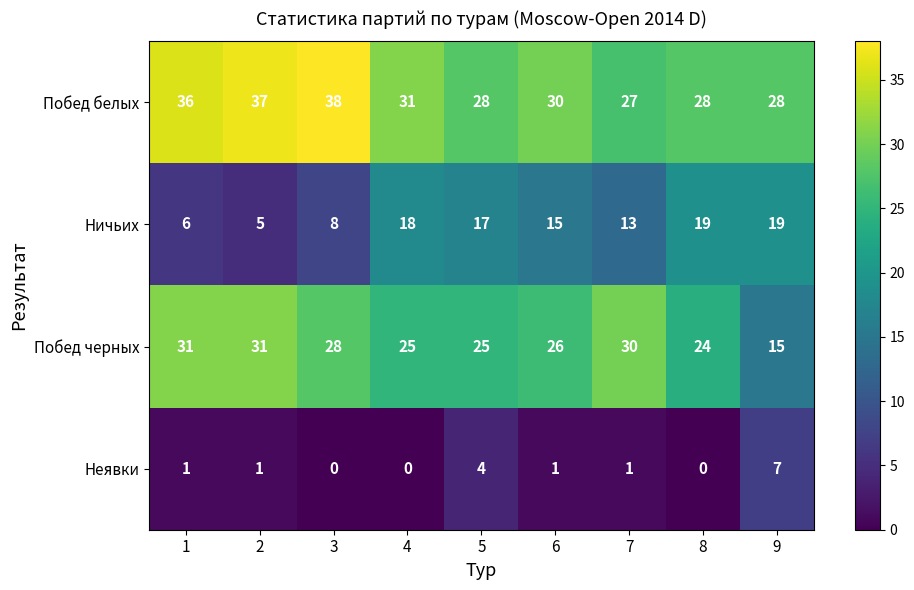

Which series has the largest range (max minus min)?

Побед черных